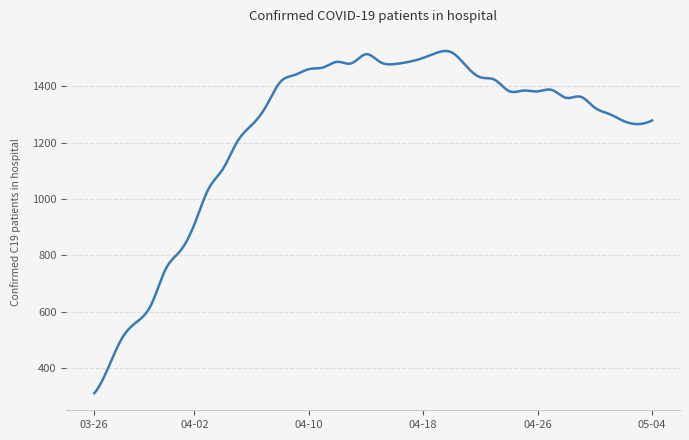

What is the difference between the maximum and minimum values?

1214.4